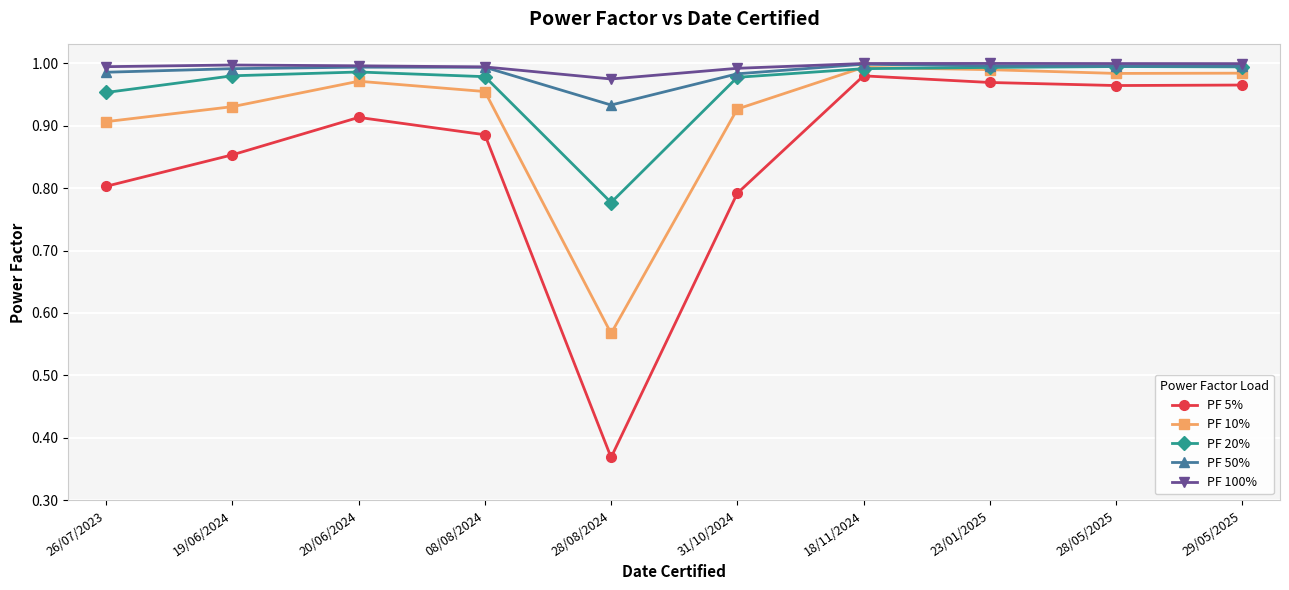

Between 08/08/2024 and 18/11/2024, which series saw the biggest shift?

PF 5%